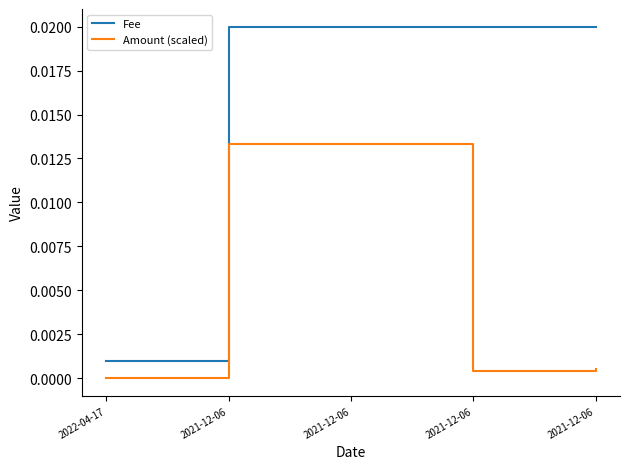

Is this an area chart (filled region under the line)?

No